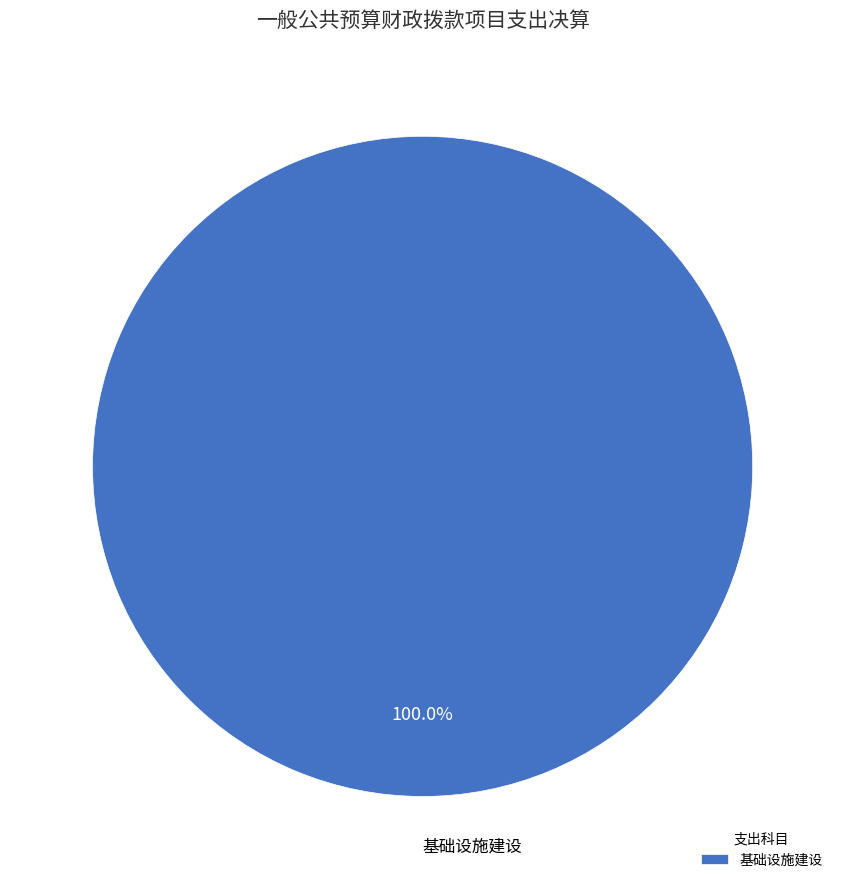

Which slice represents more than half of the pie?

基础设施建设